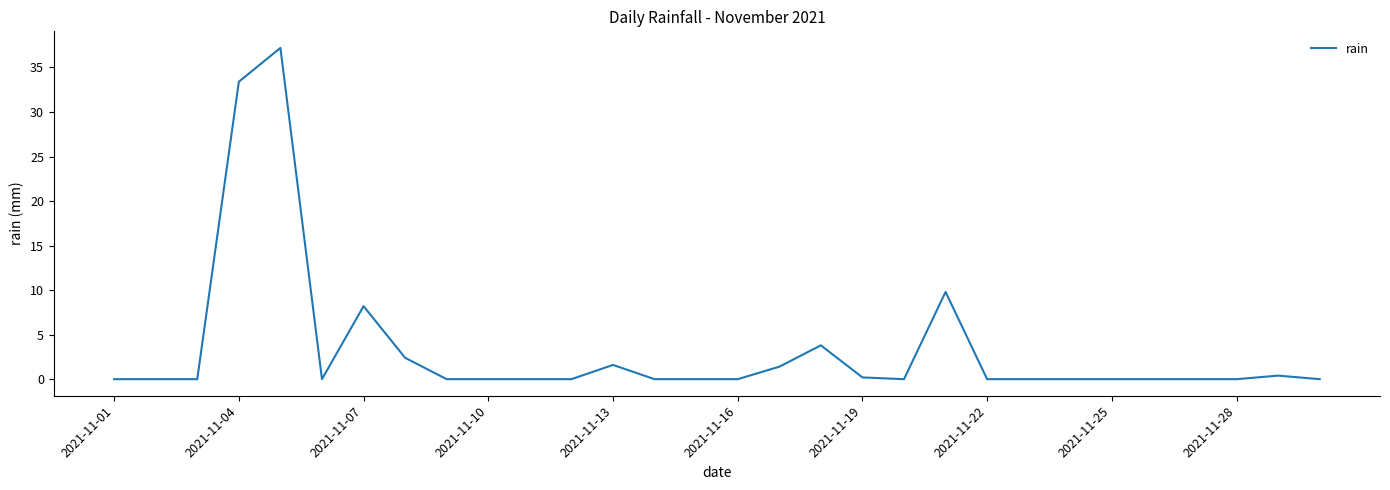

What is the maximum value shown in the chart?

37.2